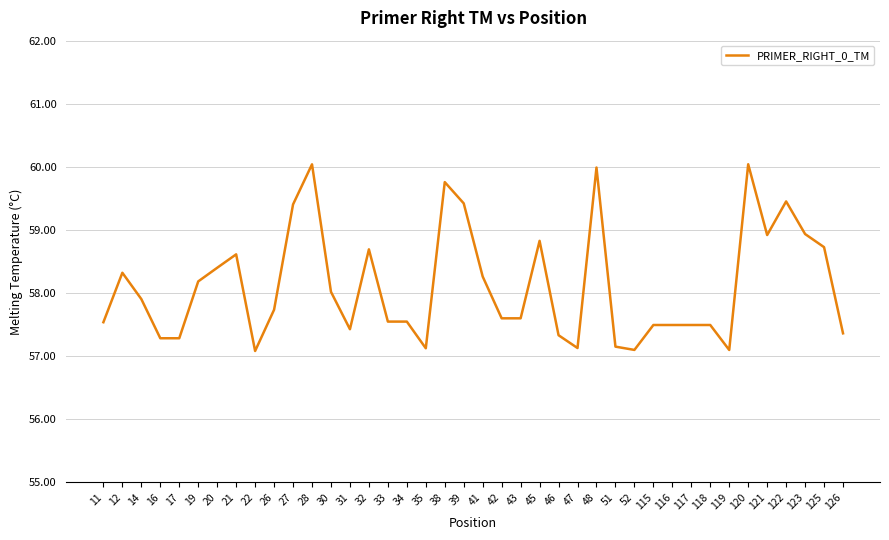

True or false: the data shows 32.2 at 43.

False